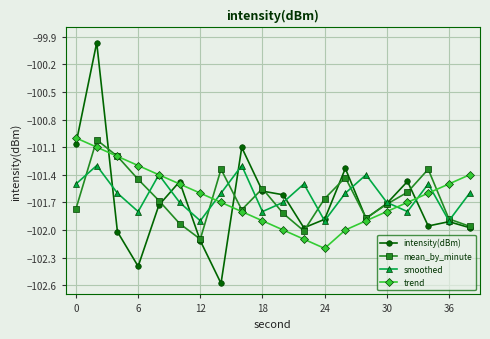

How many interior local valleys does the trend series have?

1